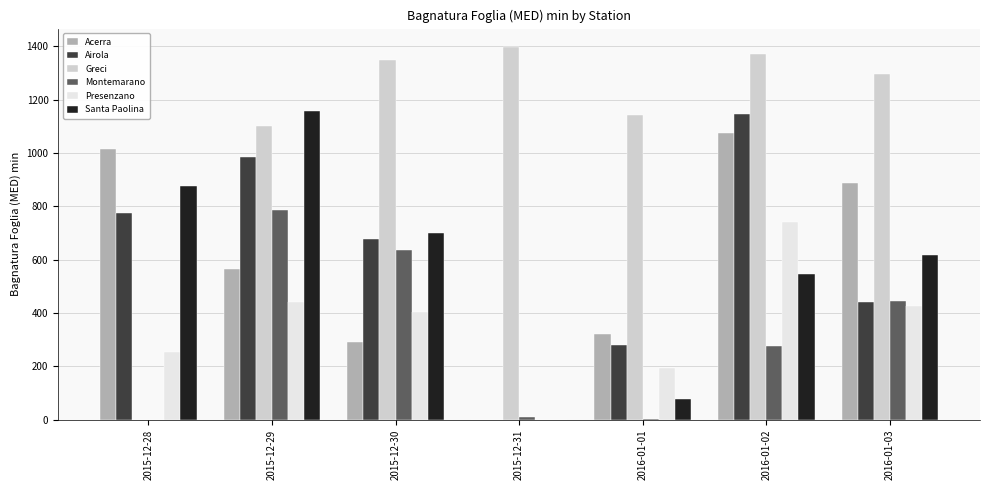

What is the sum of the Acerra values at 2016-01-02 and 2015-12-30?

1366.6